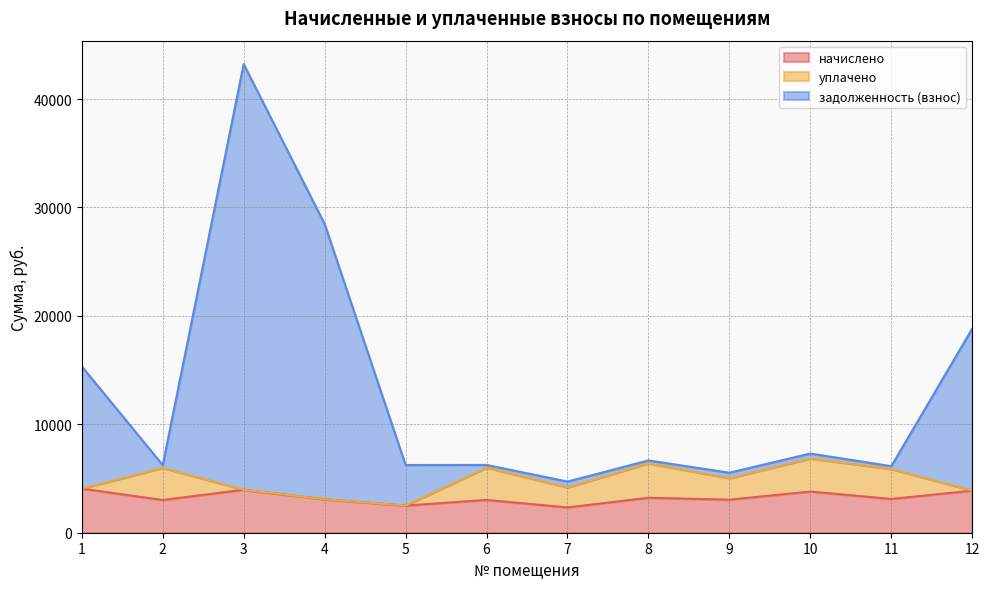

Is it true that начислено equals 851.3 at 11?

False